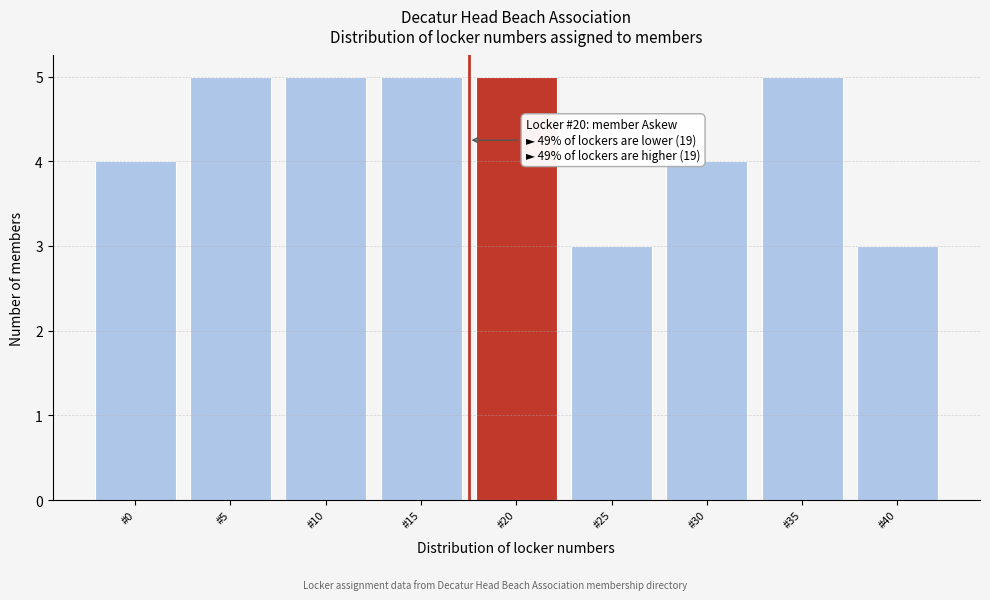

Reading left to right, list all the values displayed in this chart.

#0=4	#5=5	#10=5	#15=5	#20=5	#25=3	#30=4	#35=5	#40=3